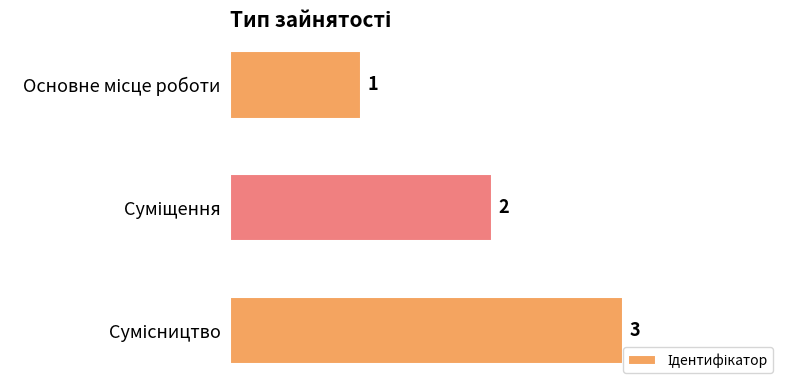

What is the sum of all values?

6